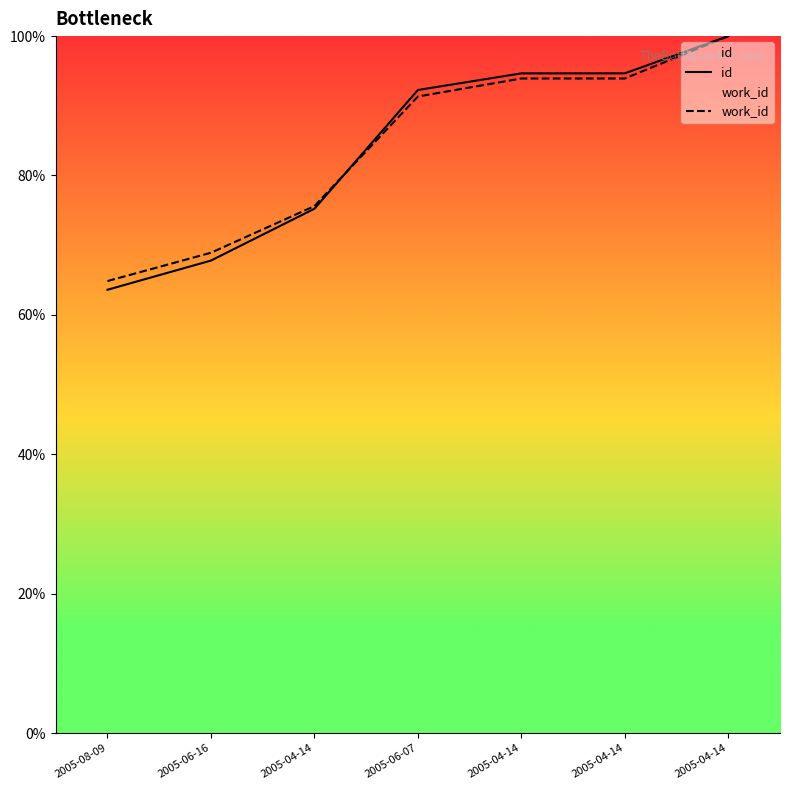

What are all the series names shown in the legend?

id, work_id